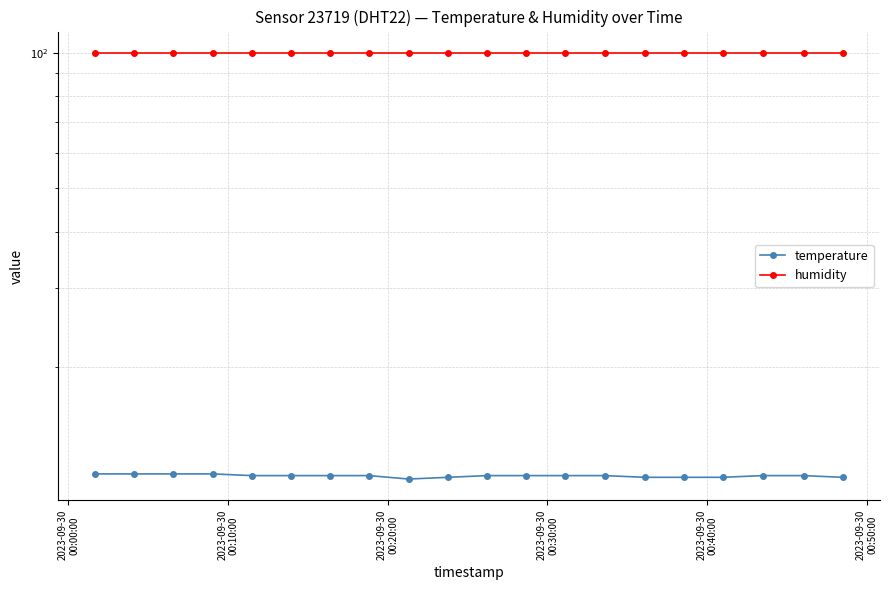

What is the value of the humidity point at the 16th from the left?

99.9